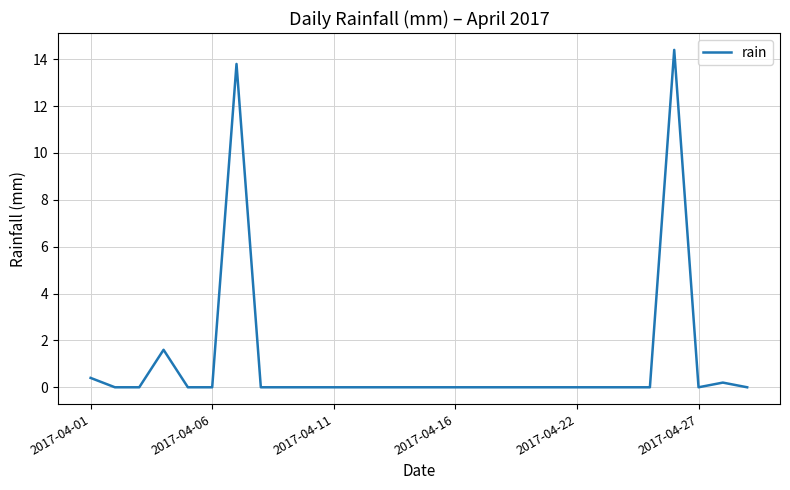

What is the difference between the maximum and minimum values?

14.4